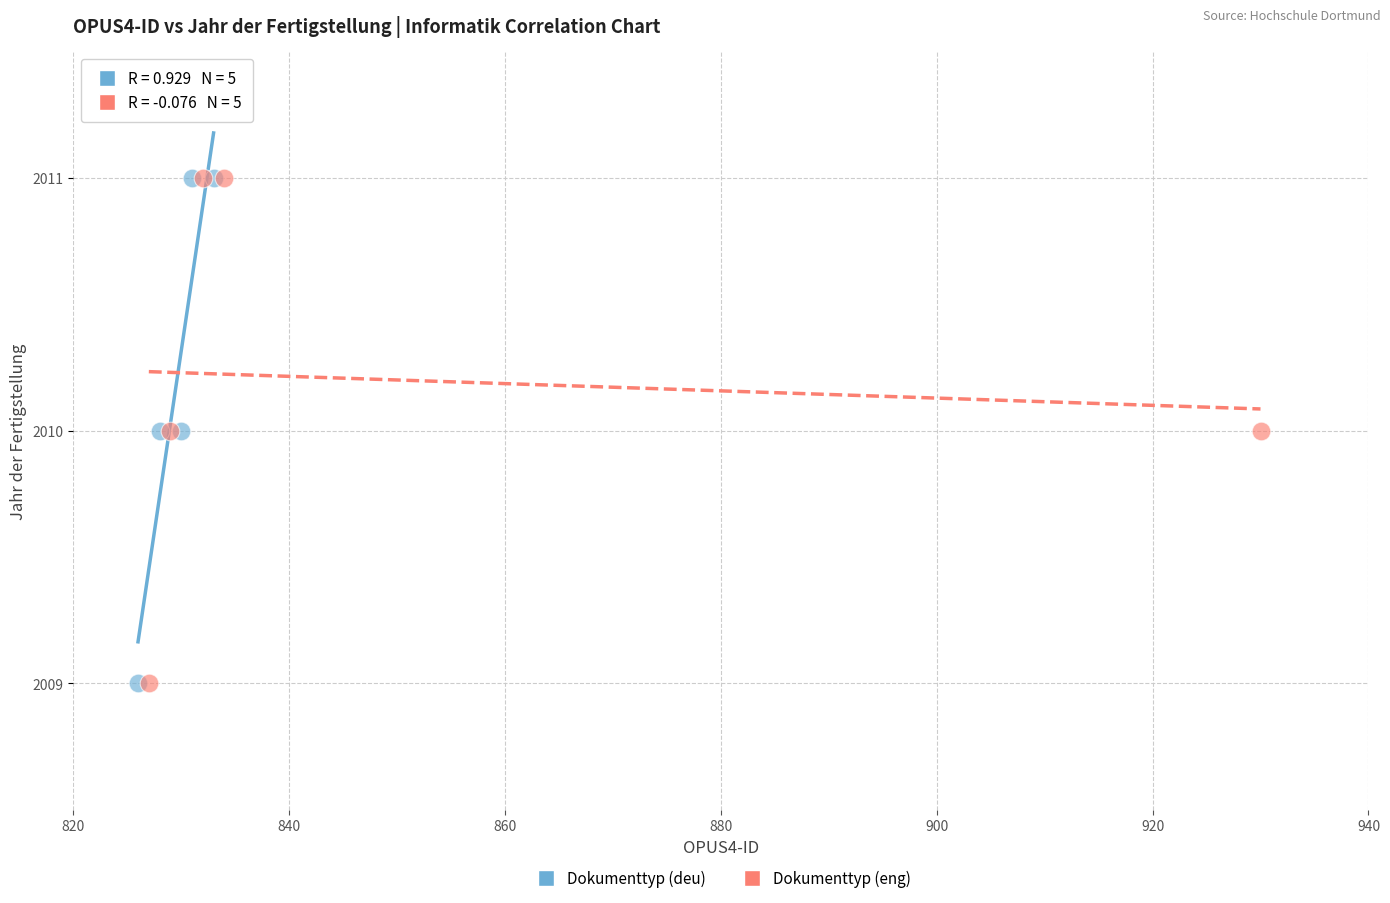

What are all the series names shown in the legend?

Dokumenttyp (deu), Dokumenttyp (eng)